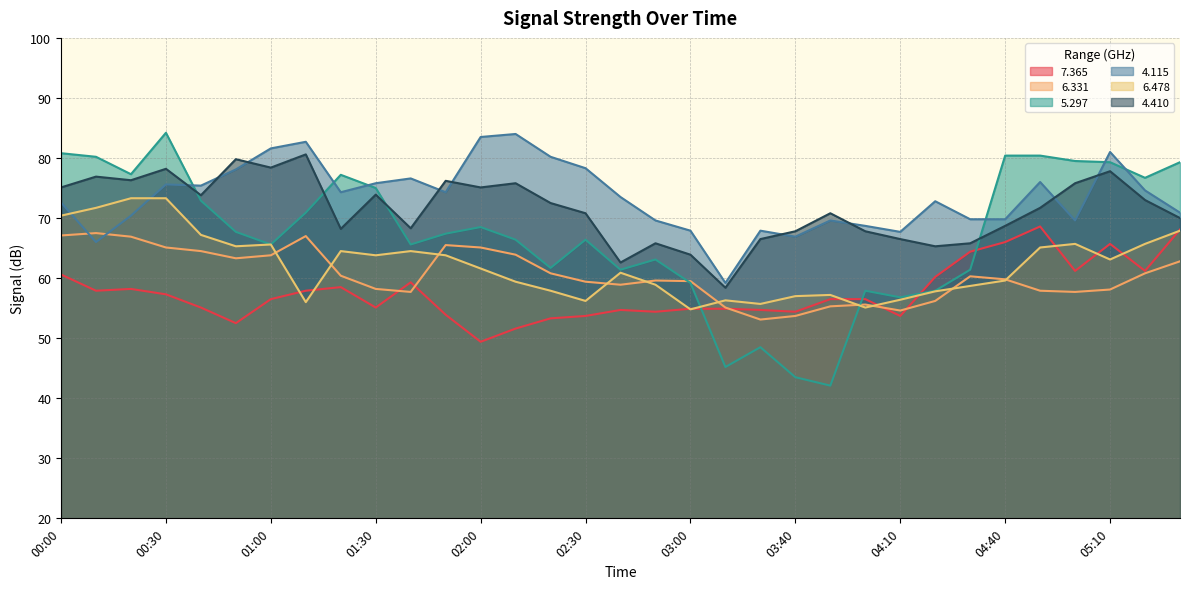

At which category does   7.365 reach its first local peak?

00:20